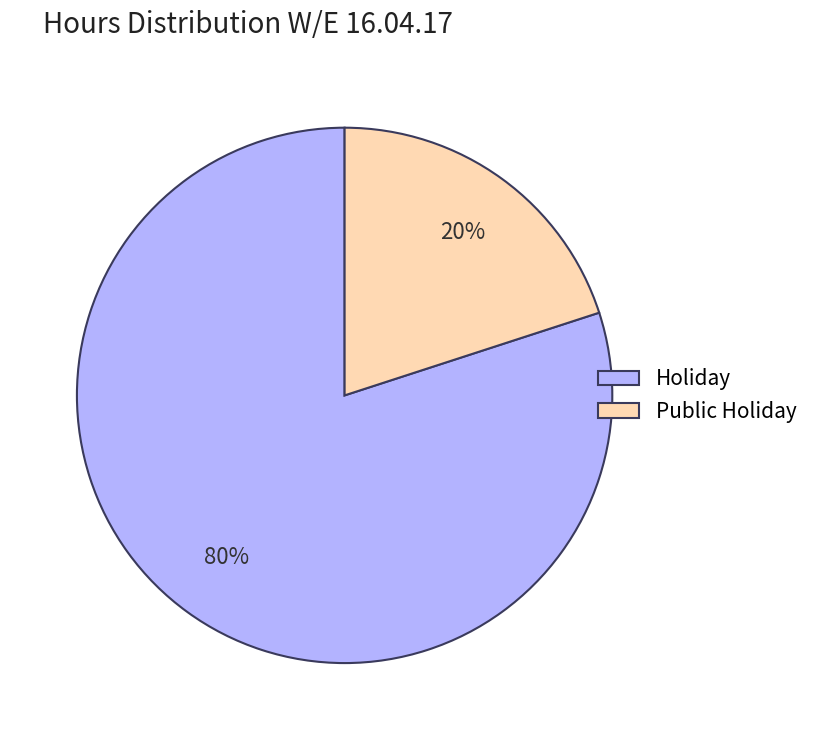

How many slices are in this pie chart?

2